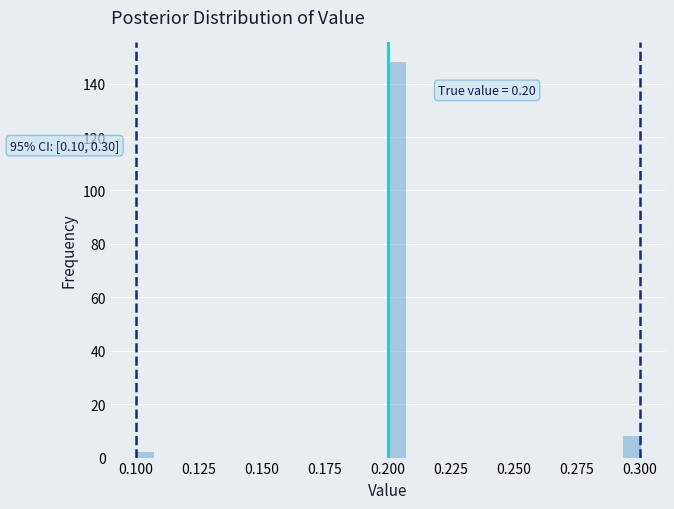

Around what value on the x-axis is the tallest bar? Give the approximate position of its centre, as read against the axis.

0.205